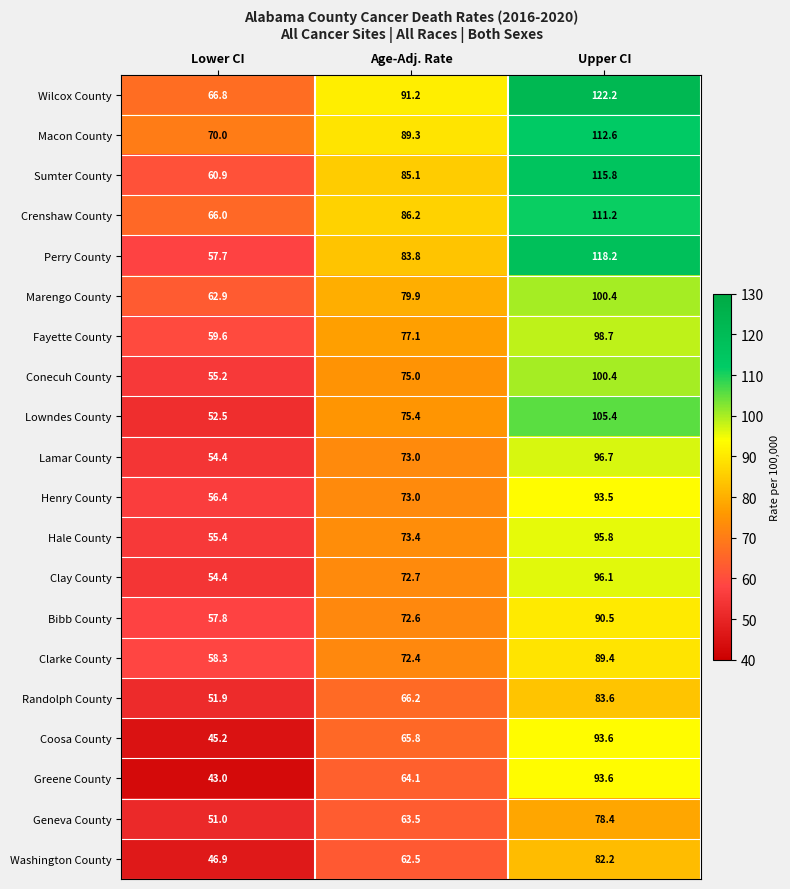

How many data points does each series have?

3